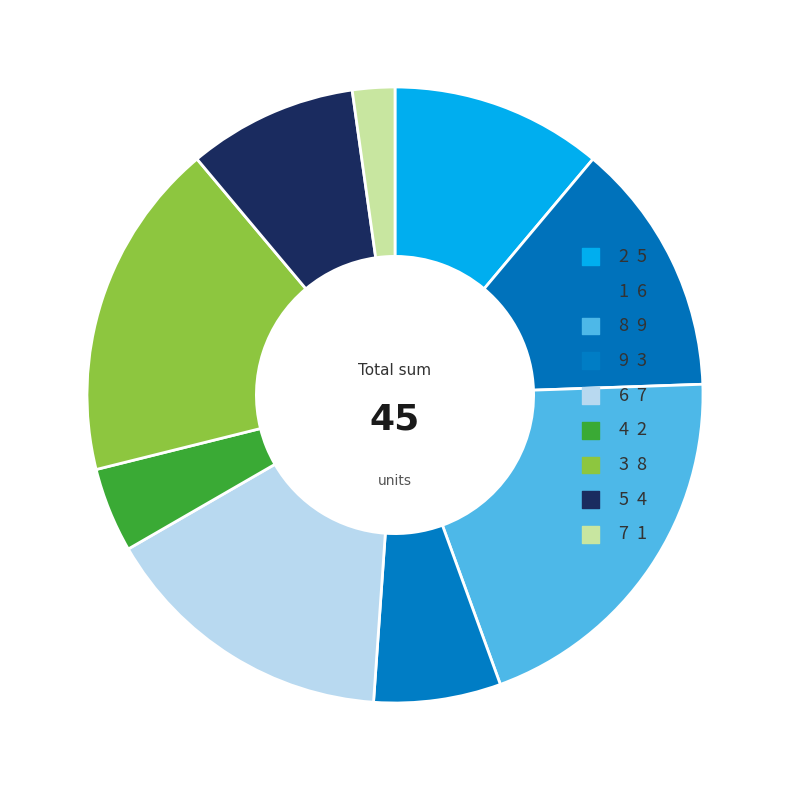

The 2 slice represents 11% of the pie. True or false?

True